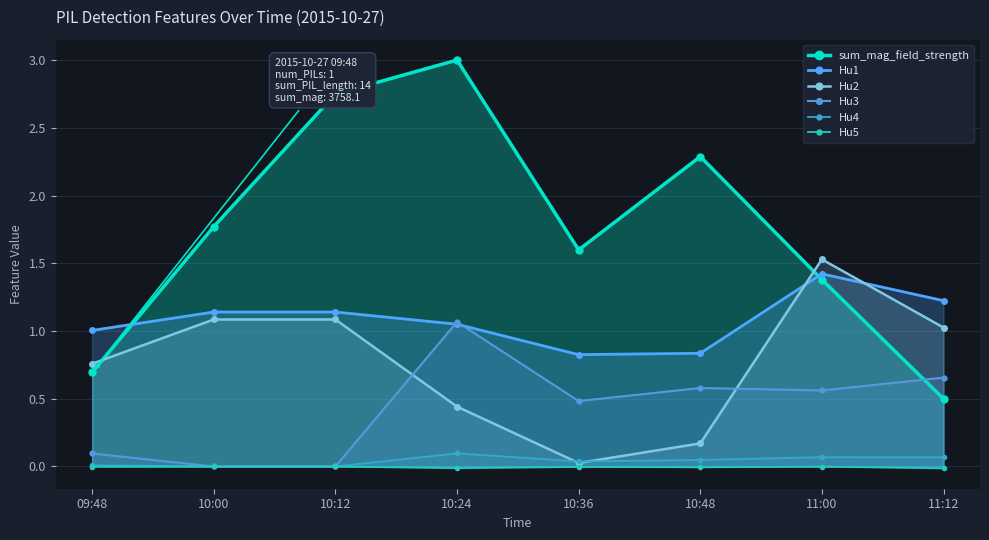

What is the spread (max minus min) of values at 10:36?

1.6